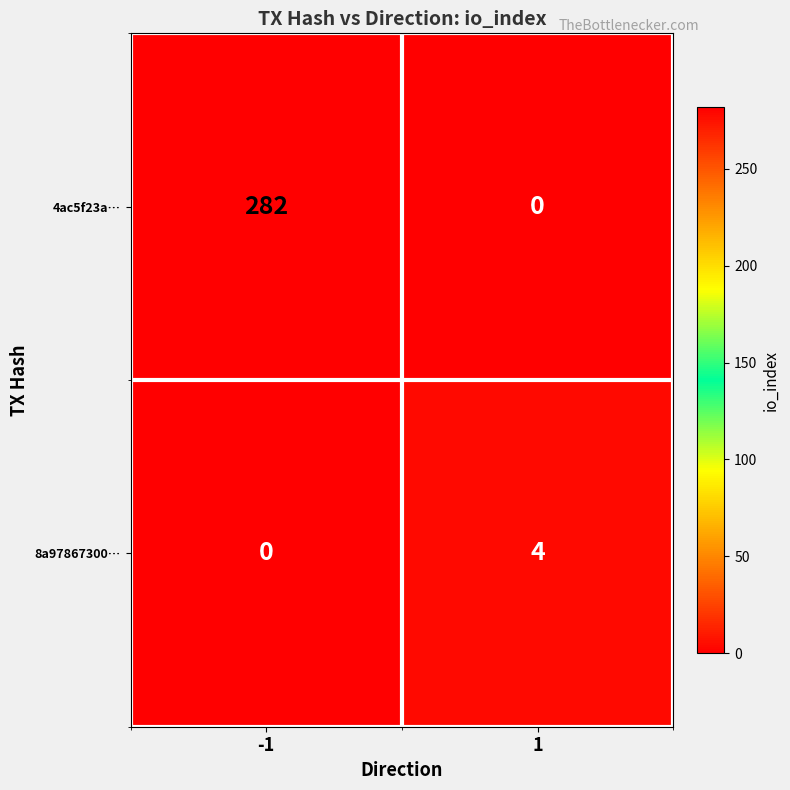

What is the total value across all series at 1?

4